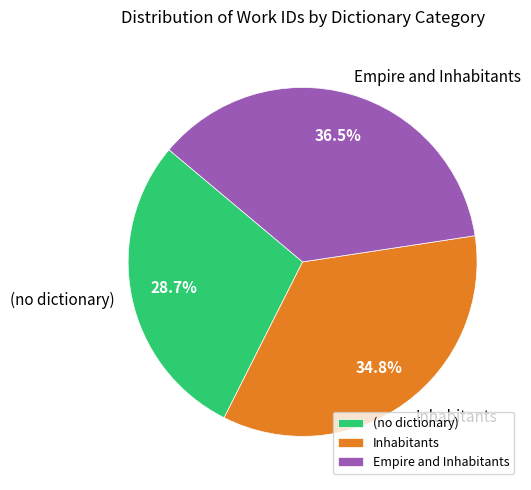

What percentage is NOT represented by Empire and Inhabitants?

63.5%